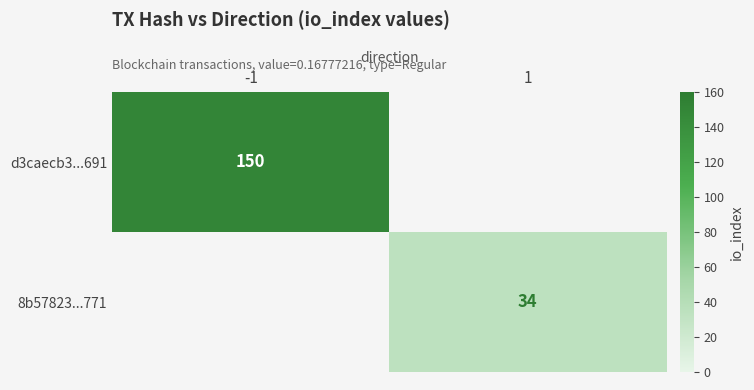

The d3caecb3...691 series shows 150.0 at -1. True or false?

True